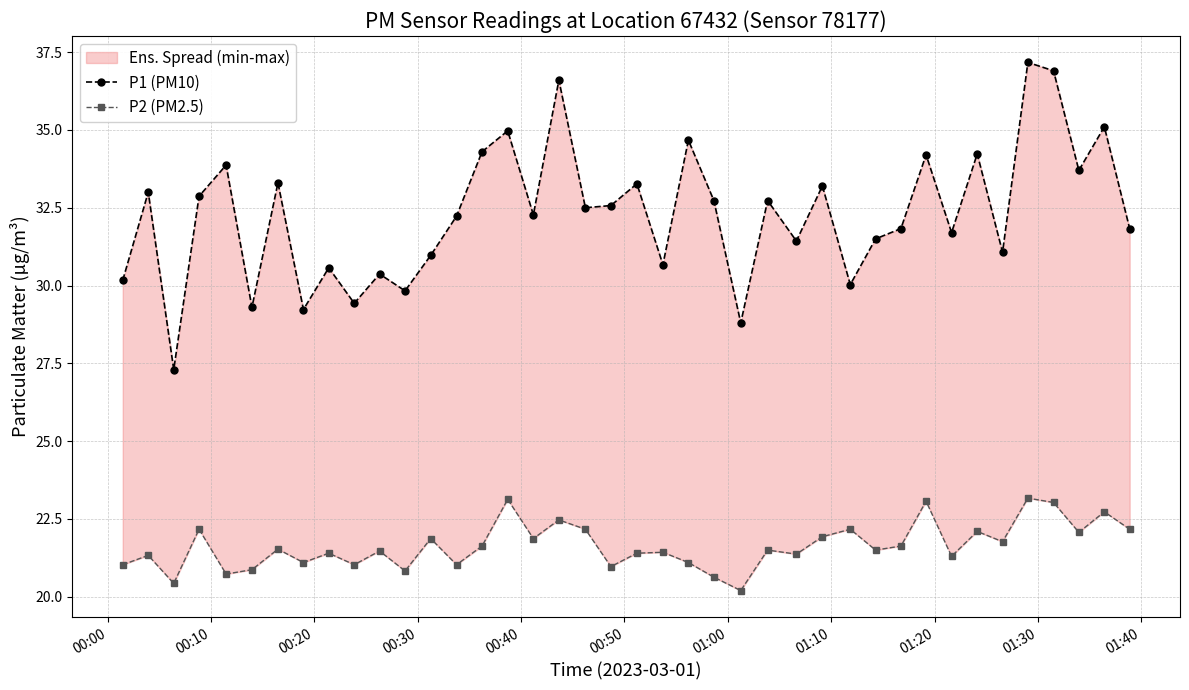

Where is P2 (PM2.5) nearest to the value 21?

00:00